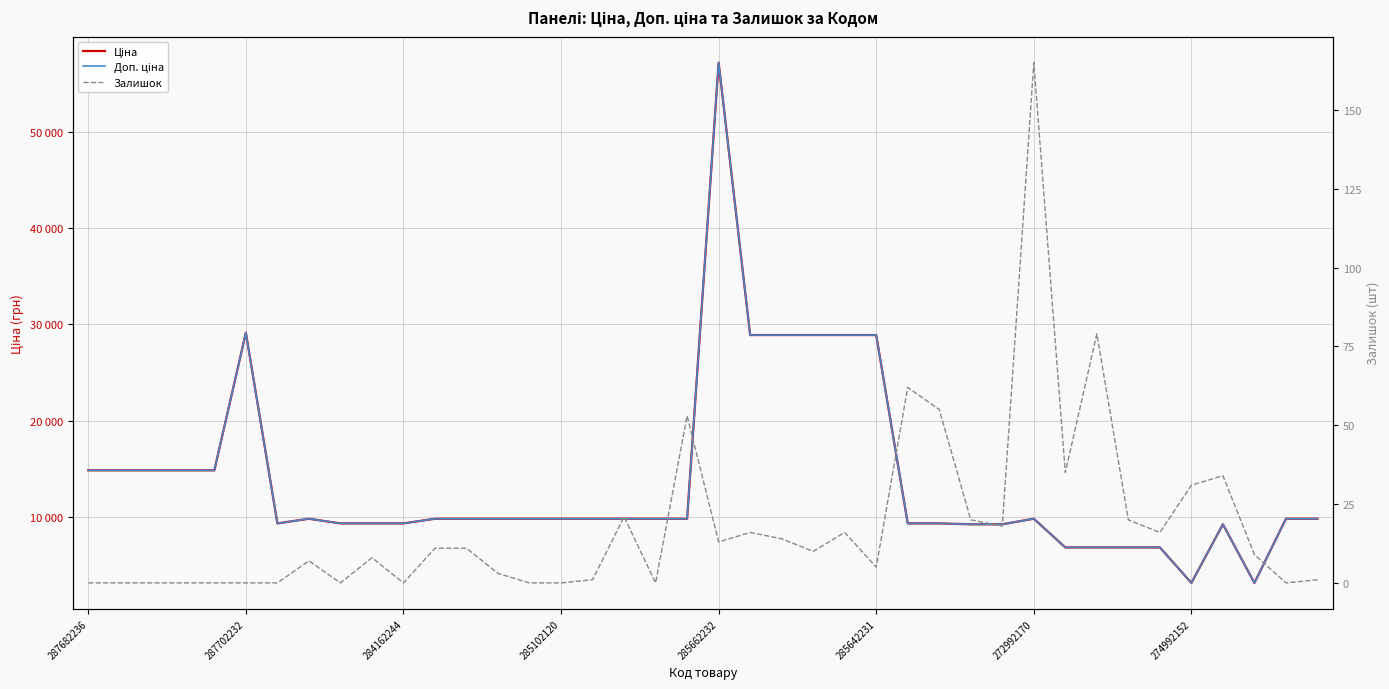

How many distinct data groups are displayed?

3